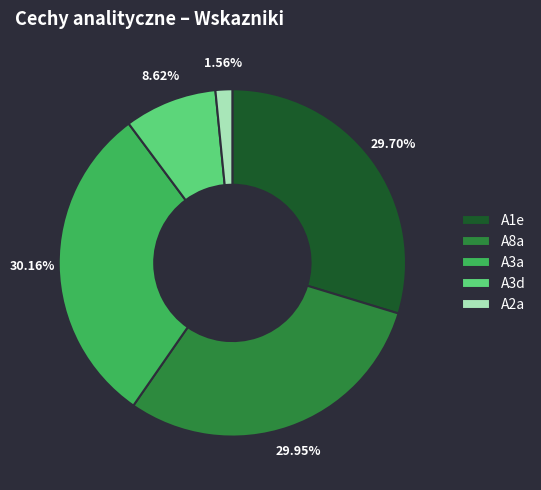

What is the ratio of the value at A3a to the value at A3d?

3.5